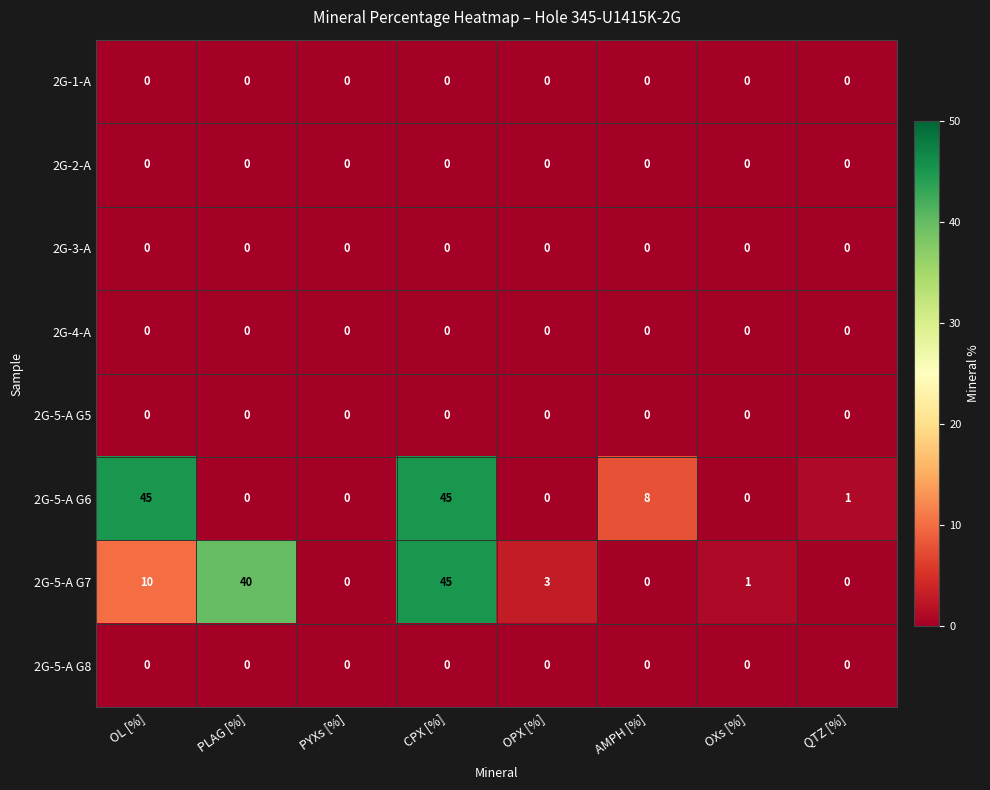

Which series has the widest spread of values?

2G-5-A G6